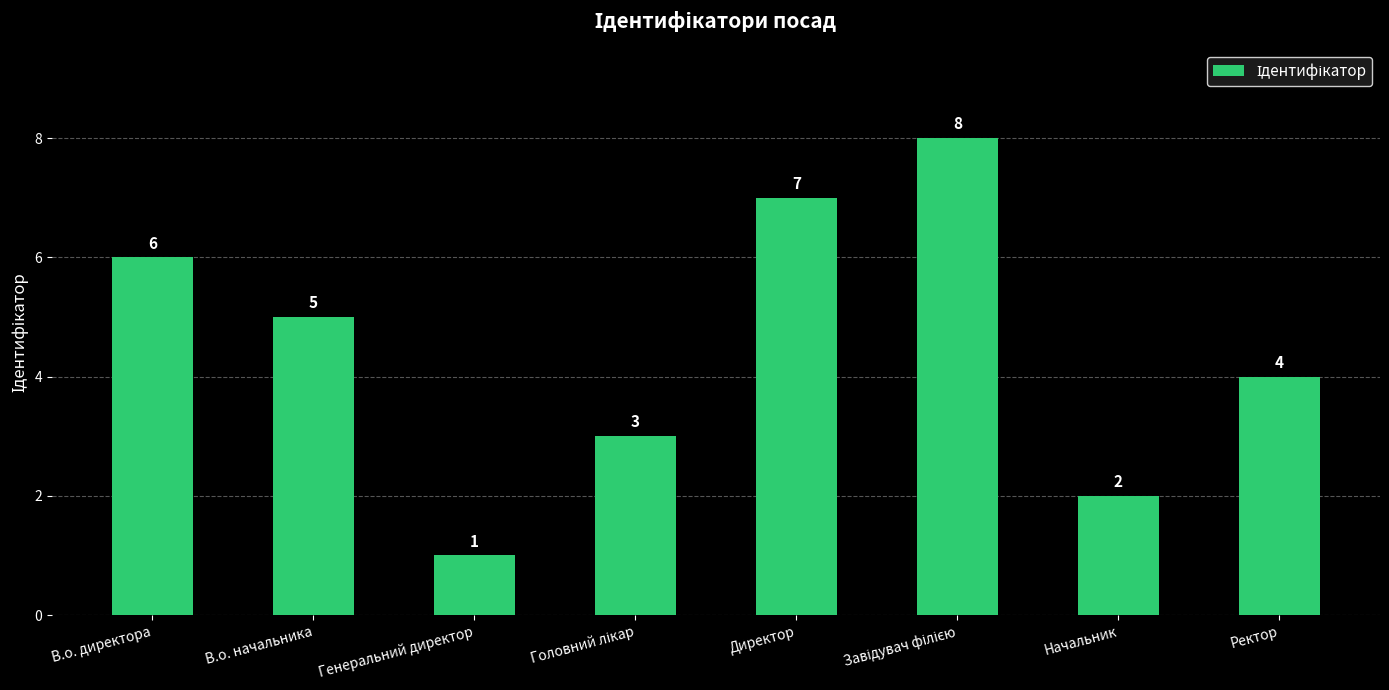

Which category has the lowest value across all series?

Генеральний директор